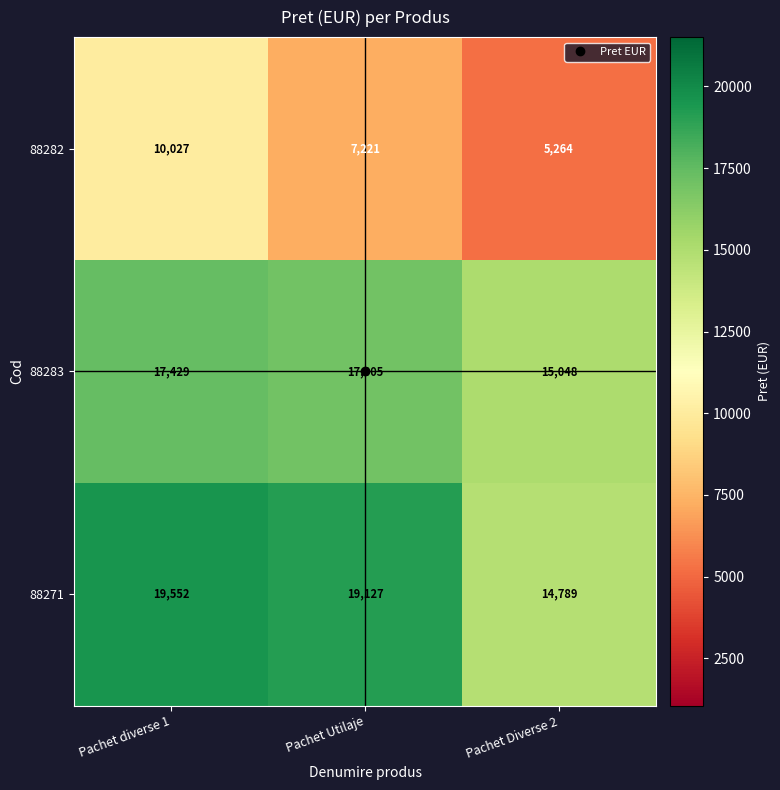

What is the spread (max minus min) of values at Pachet Utilaje?

11906